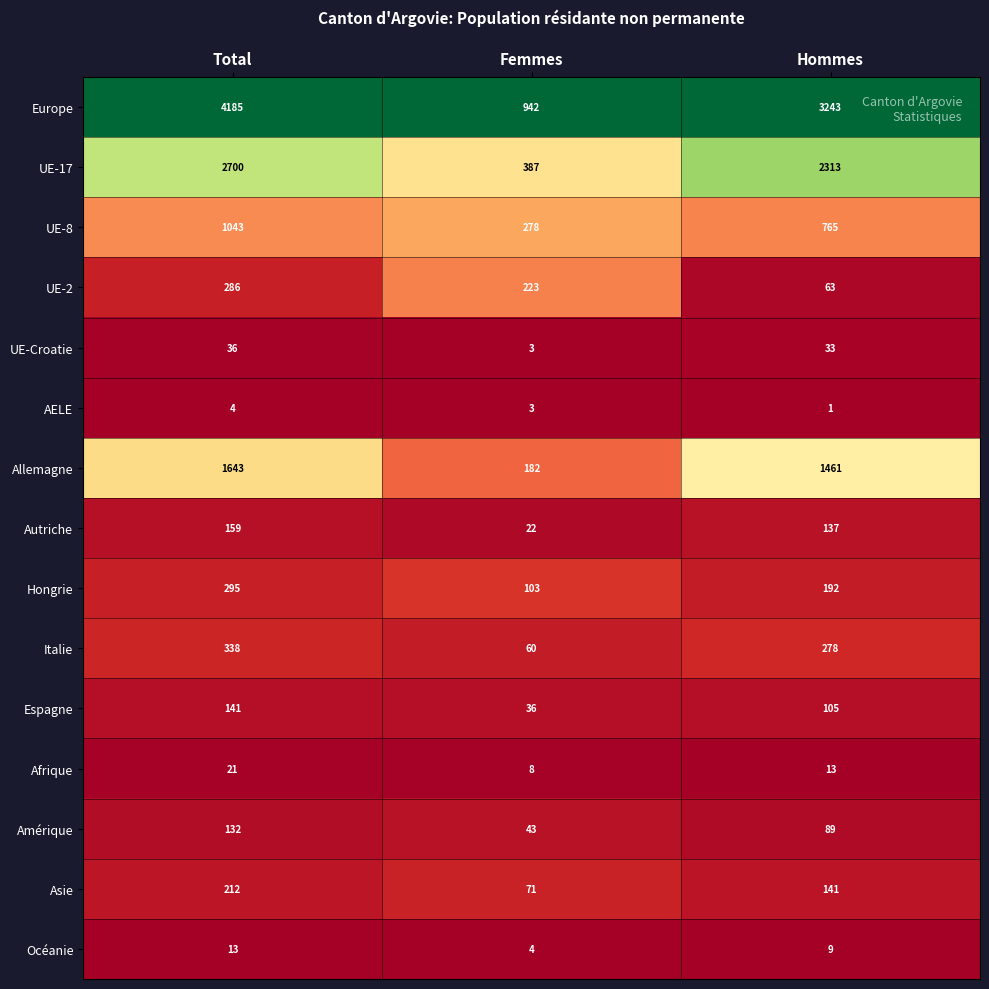

What is the lowest value of the Afrique series?

8